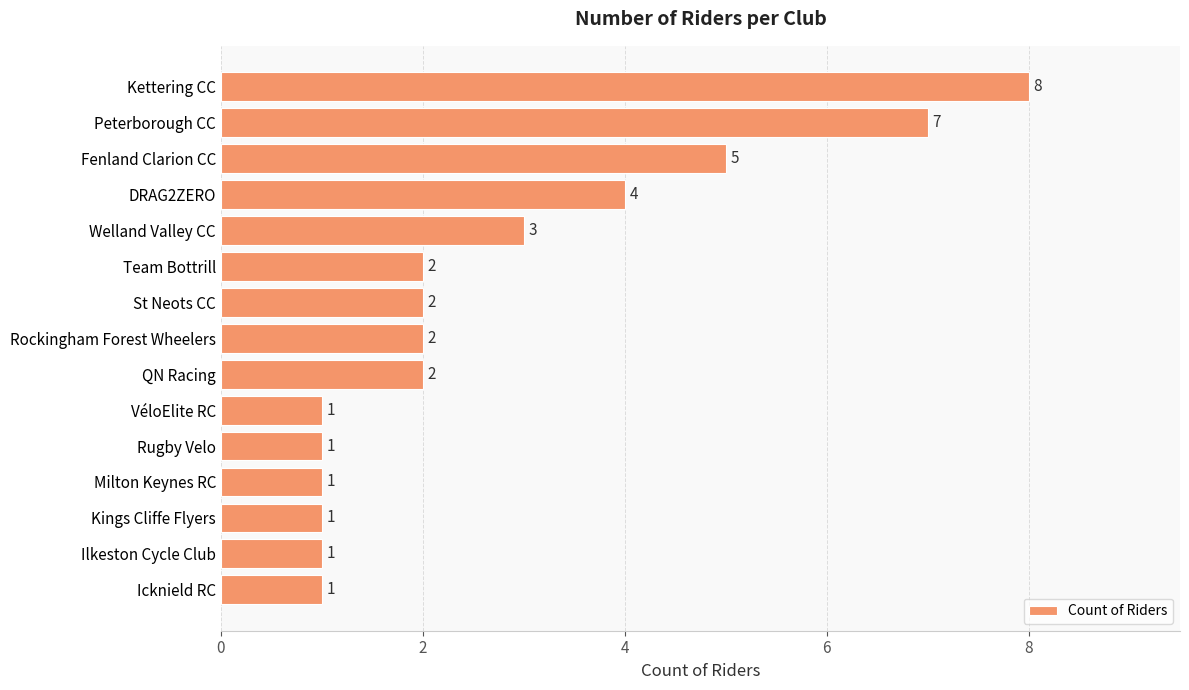

Count the values in the range 1 to 4.

12